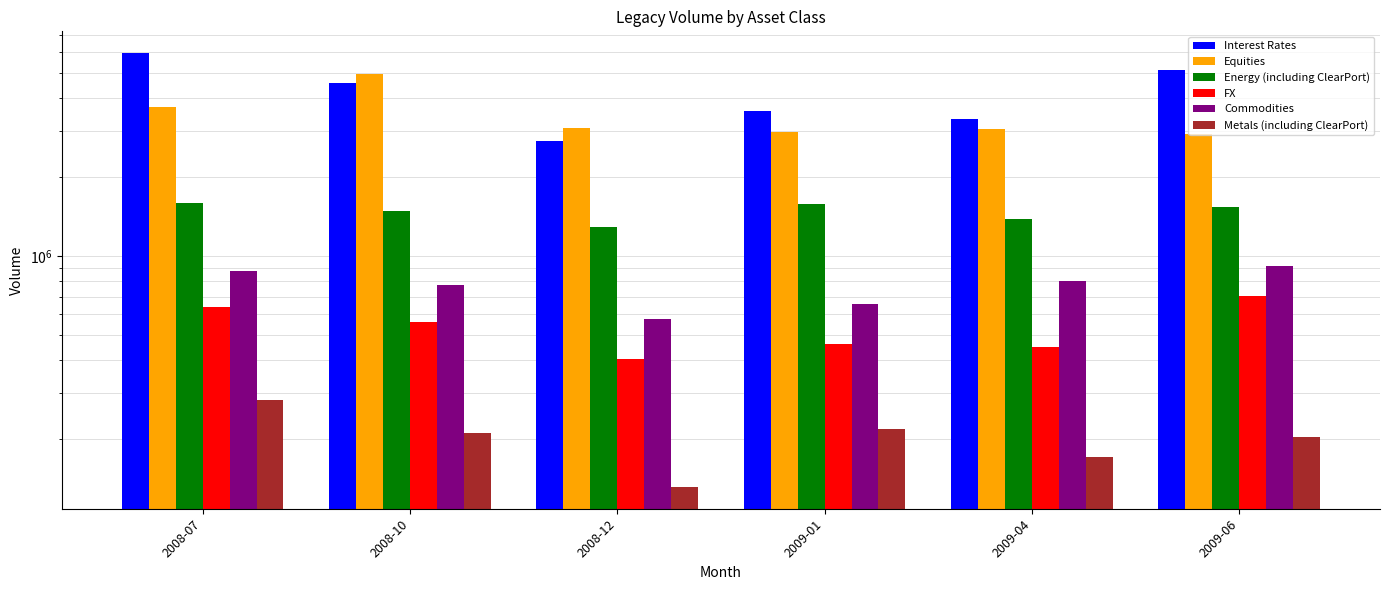

Reading left to right, what are all the values shown in this chart?

Interest Rates: 2008-07=5952191.5	2008-10=4565722.3	2008-12=2740980.8	2009-01=3576917.1	2009-04=3320850.4	2009-06=5106545.1
Equities: 2008-07=3693211.7	2008-10=4929782.7	2008-12=3082565.1	2009-01=2985283.9	2009-04=3044583.6	2009-06=2925563.5
Energy (including ClearPort): 2008-07=1590270.3	2008-10=1487853.0	2008-12=1290081.3	2009-01=1582802.8	2009-04=1386509.8	2009-06=1538475.8
FX: 2008-07=640347.1	2008-10=560632.6	2008-12=405436.0	2009-01=460486.3	2009-04=450556.9	2009-06=701789.6
Commodities: 2008-07=877546.8	2008-10=772344.7	2008-12=577213.6	2009-01=654697.5	2009-04=801177.9	2009-06=912401.7
Metals (including ClearPort): 2008-07=281021.5	2008-10=211810.6	2008-12=131314.2	2009-01=218858.5	2009-04=171327.5	2009-06=204420.1